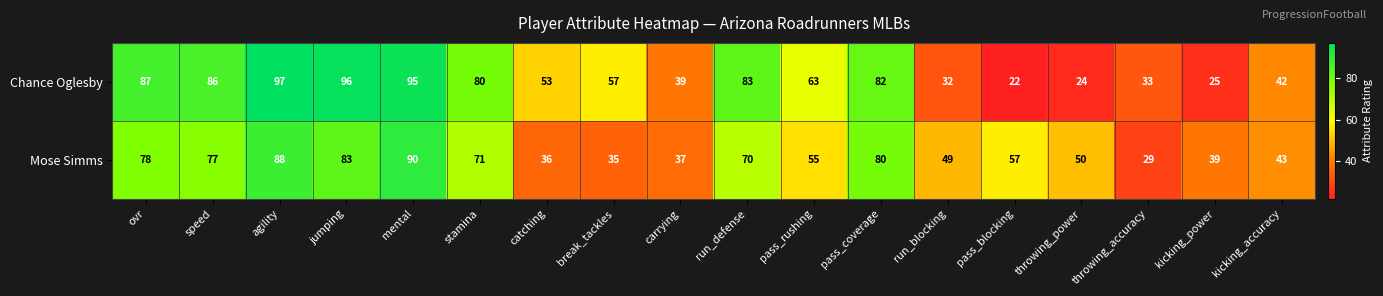

Which series has the largest range (max minus min)?

Chance Oglesby